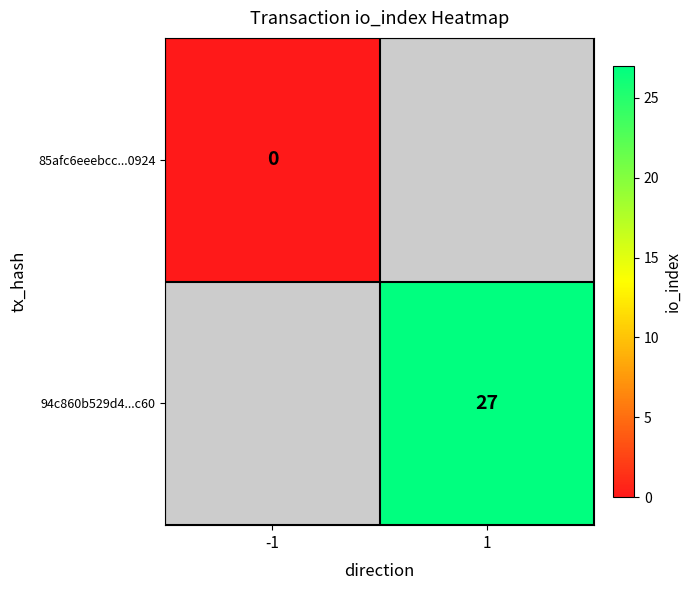

The 94c860b529d4...c60 series shows 45 at 1. True or false?

False